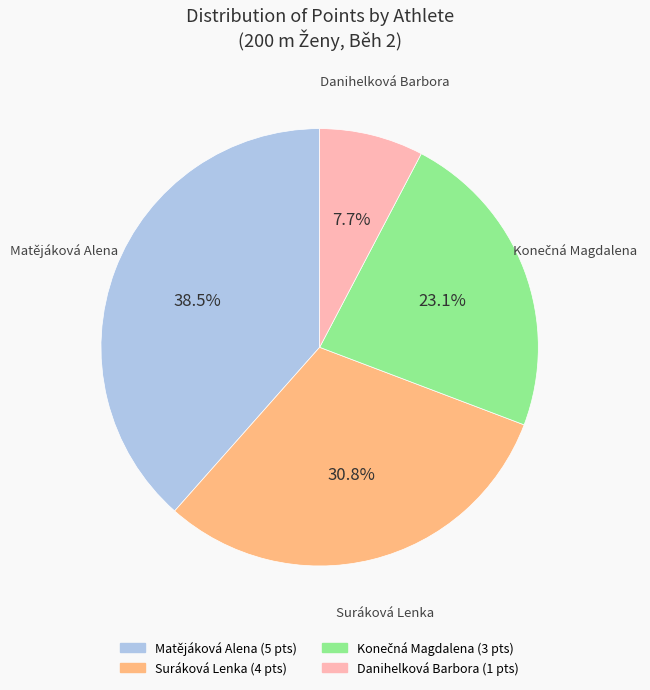

Does any single category account for the majority?

No